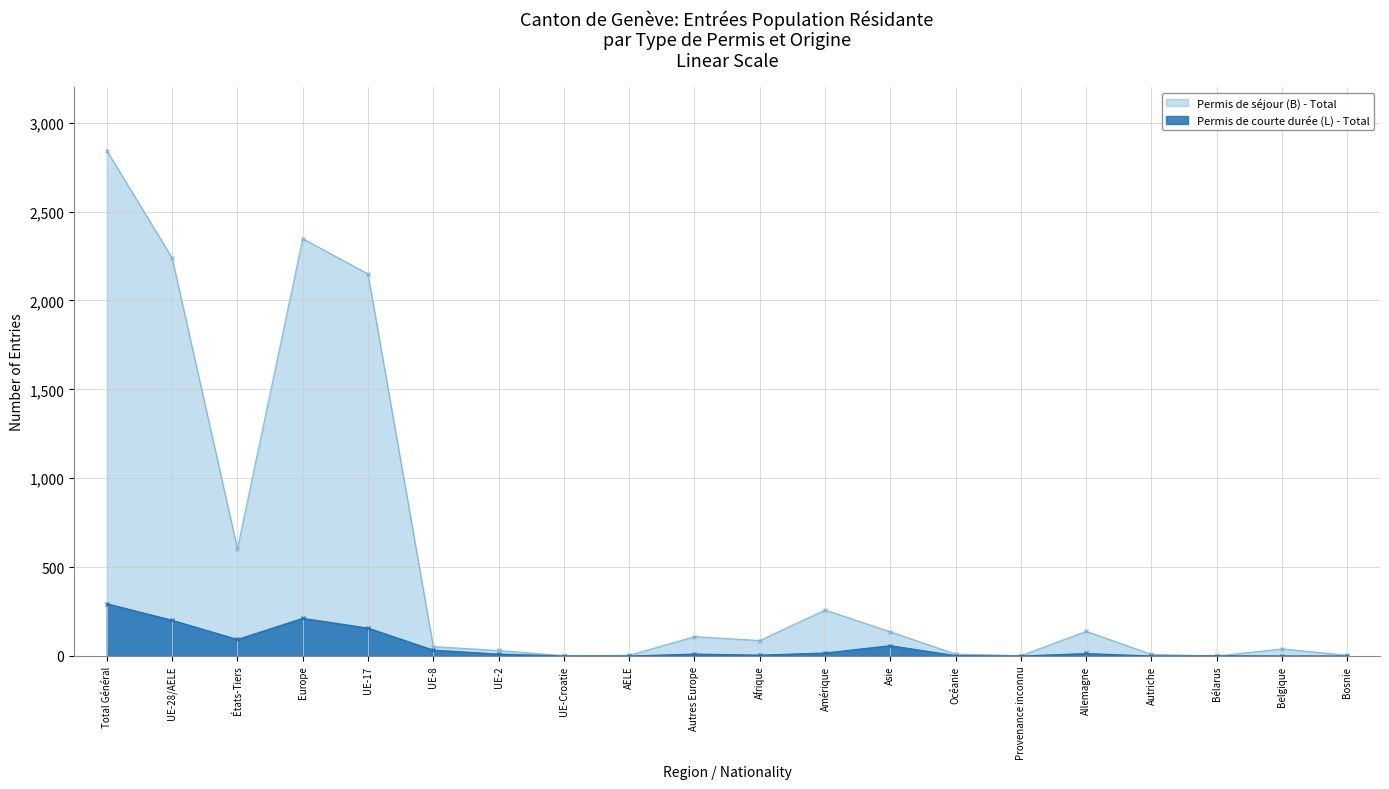

What is the average value of the Permis de séjour (B) - Total series?

553